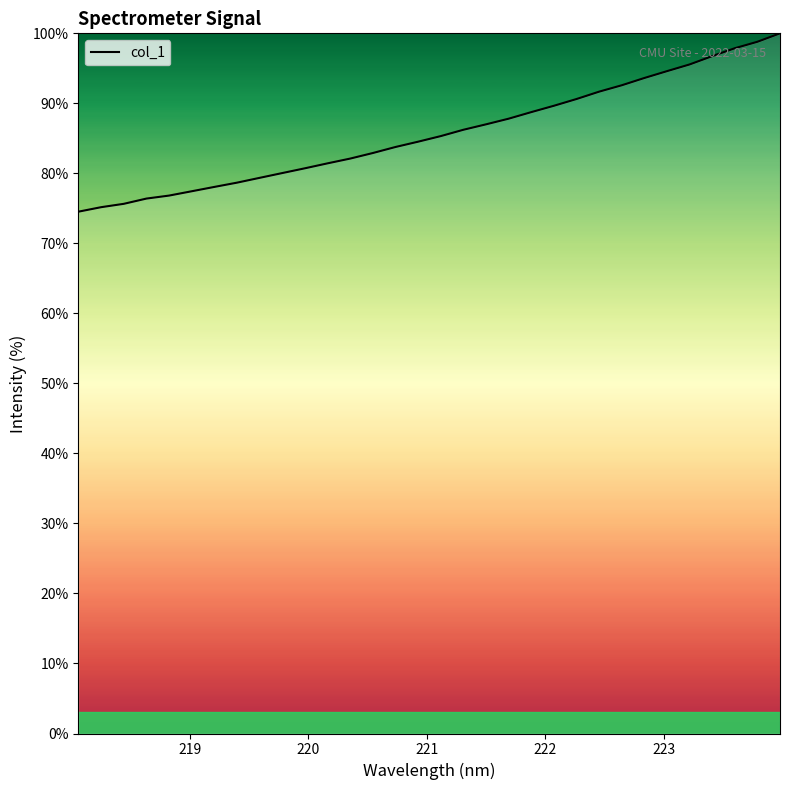

Reading left to right, transcribe all the data shown in this chart.

74.5	75.2	75.7	76.4	76.8	77.4	78.1	78.7	79.4	80.0	80.7	81.4	82.1	82.9	83.8	84.5	85.3	86.2	87.0	87.8	88.7	89.7	90.6	91.7	92.6	93.6	94.6	95.6	96.7	97.9	98.8	100.0